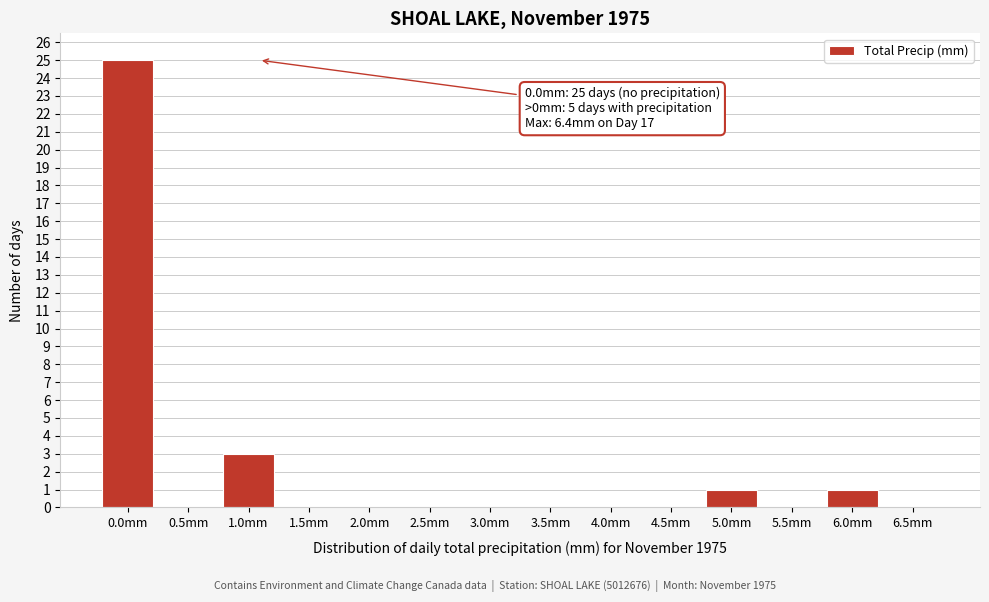

Reading left to right, what are all the values shown in this chart?

0.0mm=25	0.5mm=0	1.0mm=3	1.5mm=0	2.0mm=0	2.5mm=0	3.0mm=0	3.5mm=0	4.0mm=0	4.5mm=0	5.0mm=1	5.5mm=0	6.0mm=1	6.5mm=0